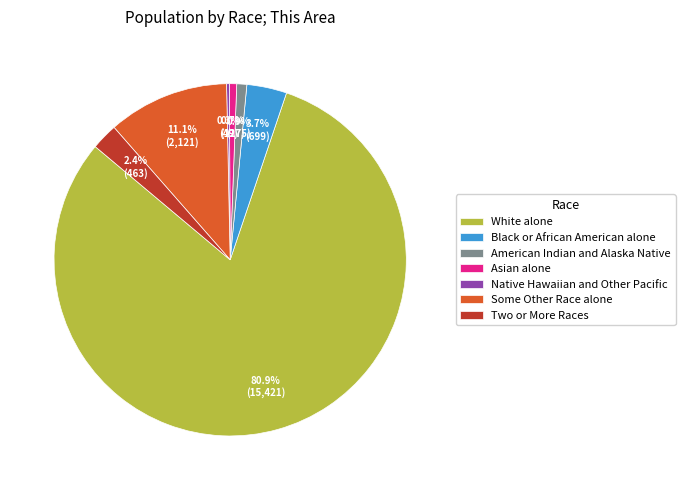

To the nearest percent, what is the difference between the largest and smallest slice percentages?

81%